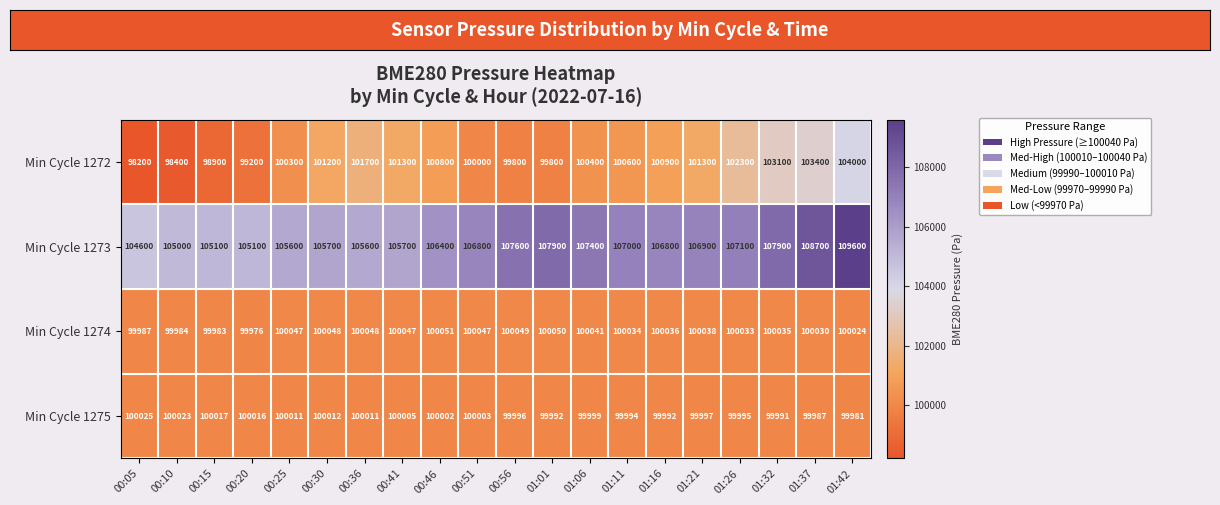

Is it true that Min Cycle 1274 equals 100048 at 00:30?

True